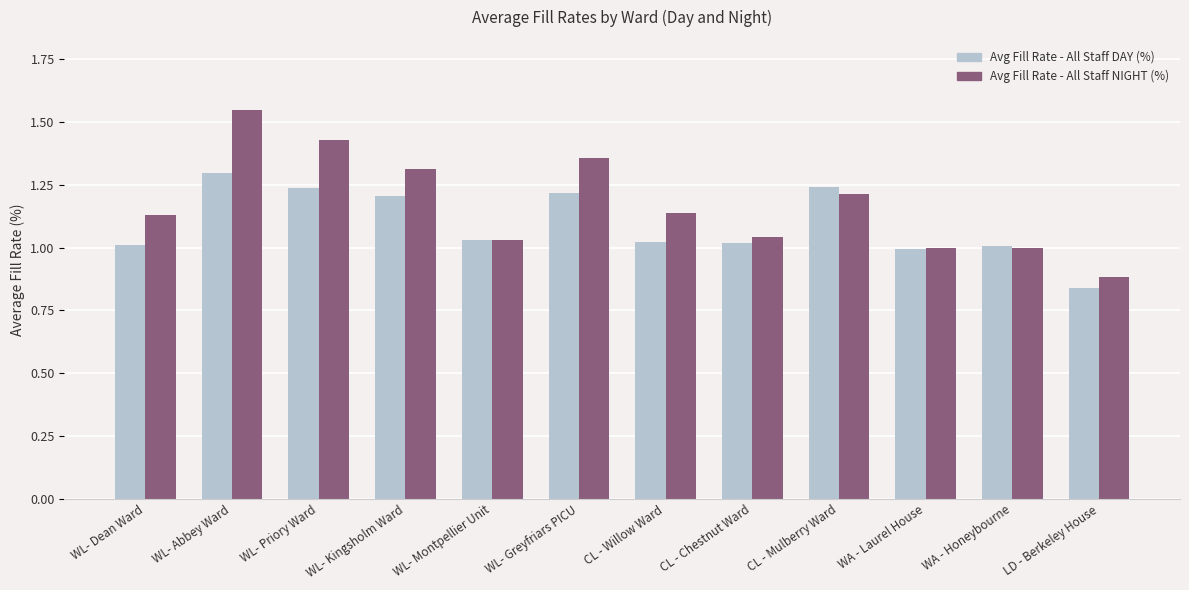

Which label corresponds to the smallest value in the chart?

LD - Berkeley House